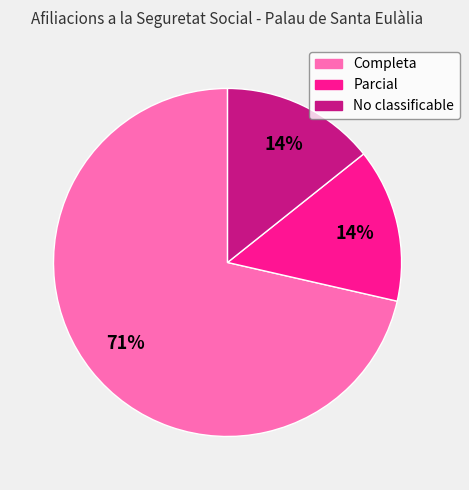

How many slices are in this pie chart?

3